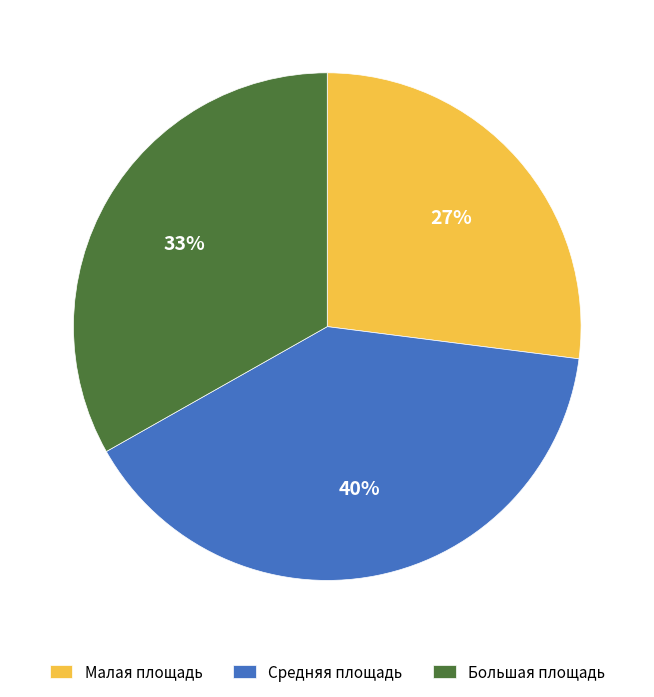

Do Средняя площадь and Малая площадь together represent more than half of the pie?

Yes